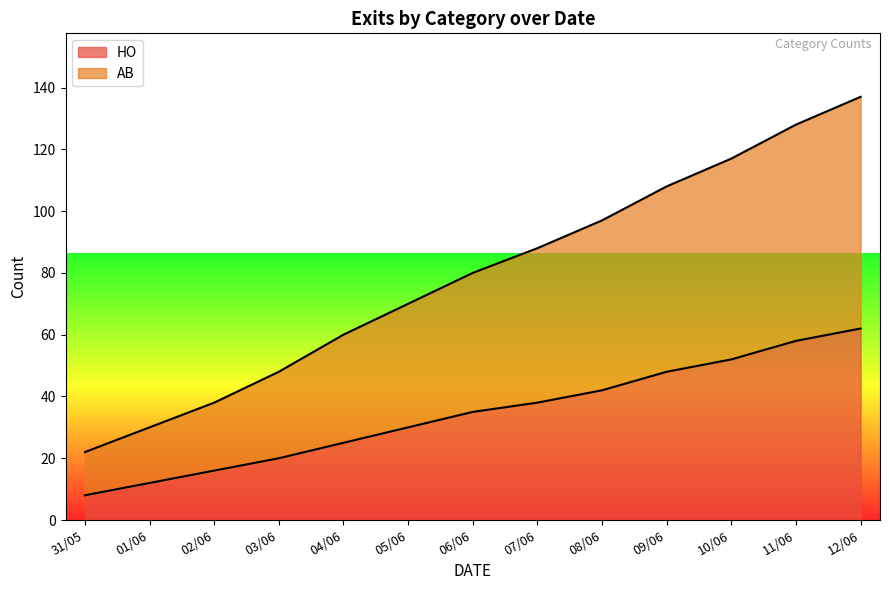

The value of HO at 10/06 is 30. True or false?

False